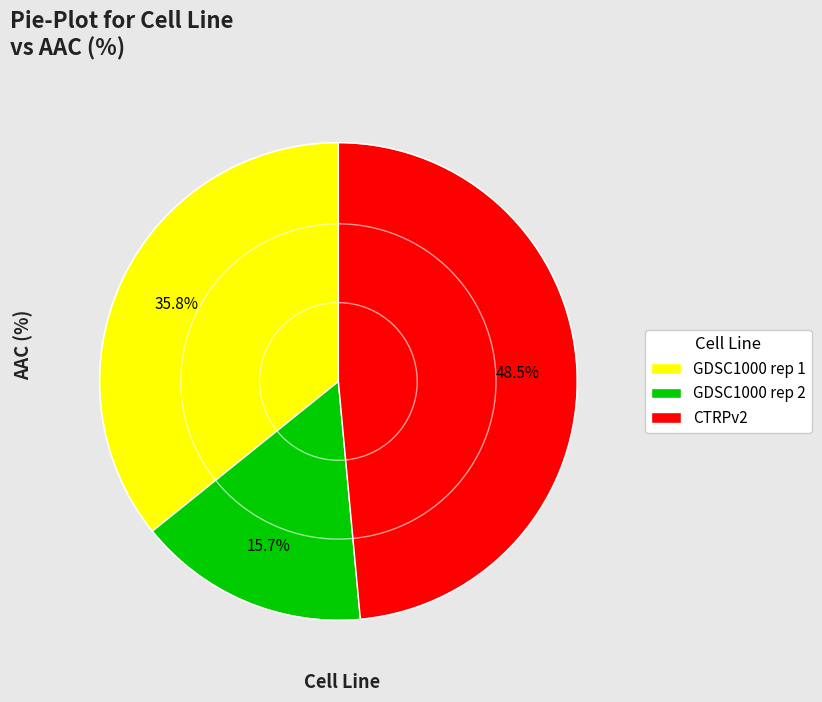

Which has a higher value, CTRPv2 or GDSC1000 rep 2?

CTRPv2